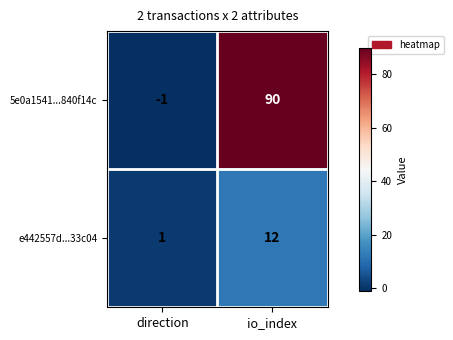

Rank the series by their maximum value, from highest to lowest.

5e0a1541...840f14c, e442557d...33c04